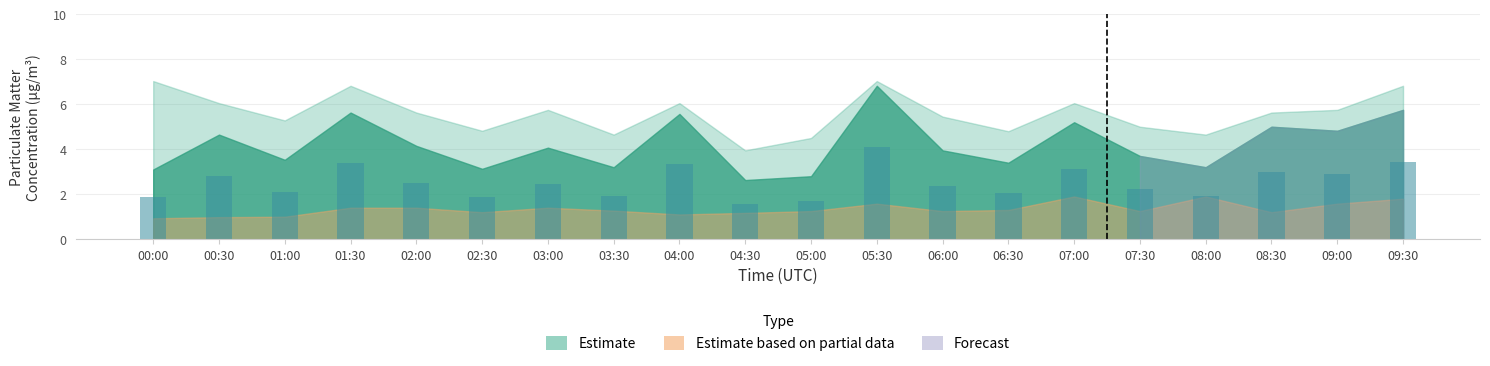

What is the greatest value displayed?

4.1